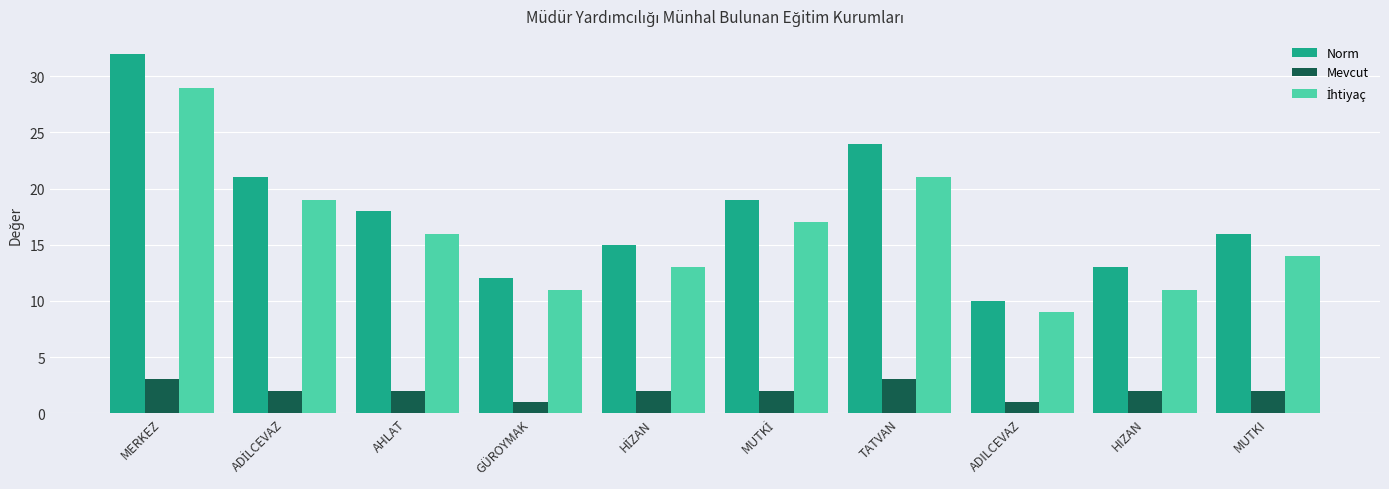

What is the label of the 10th bar from the left?

MUTKI